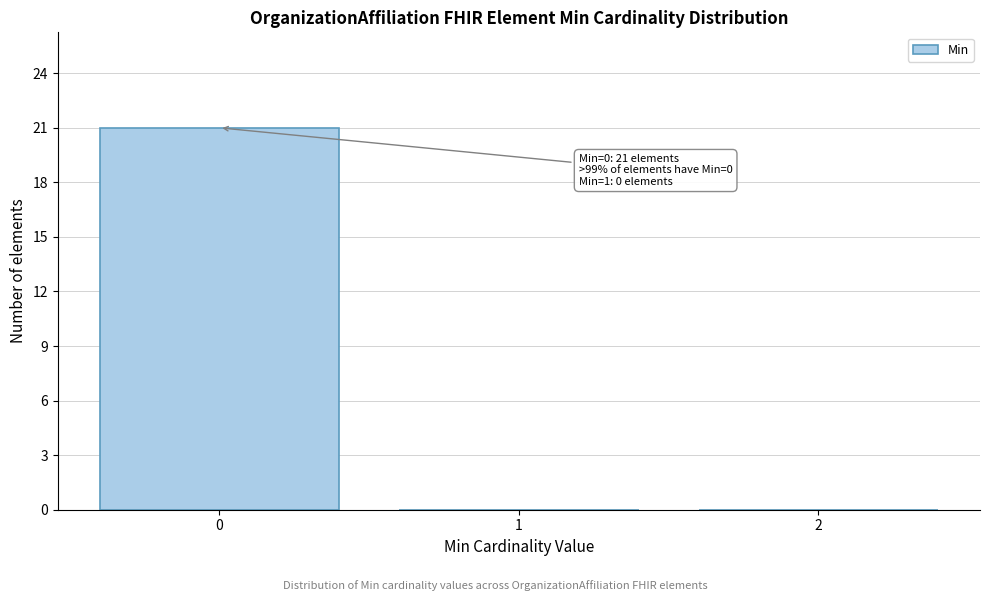

Over which range of the x-axis is the bar tallest?

-0.5 to 0.5